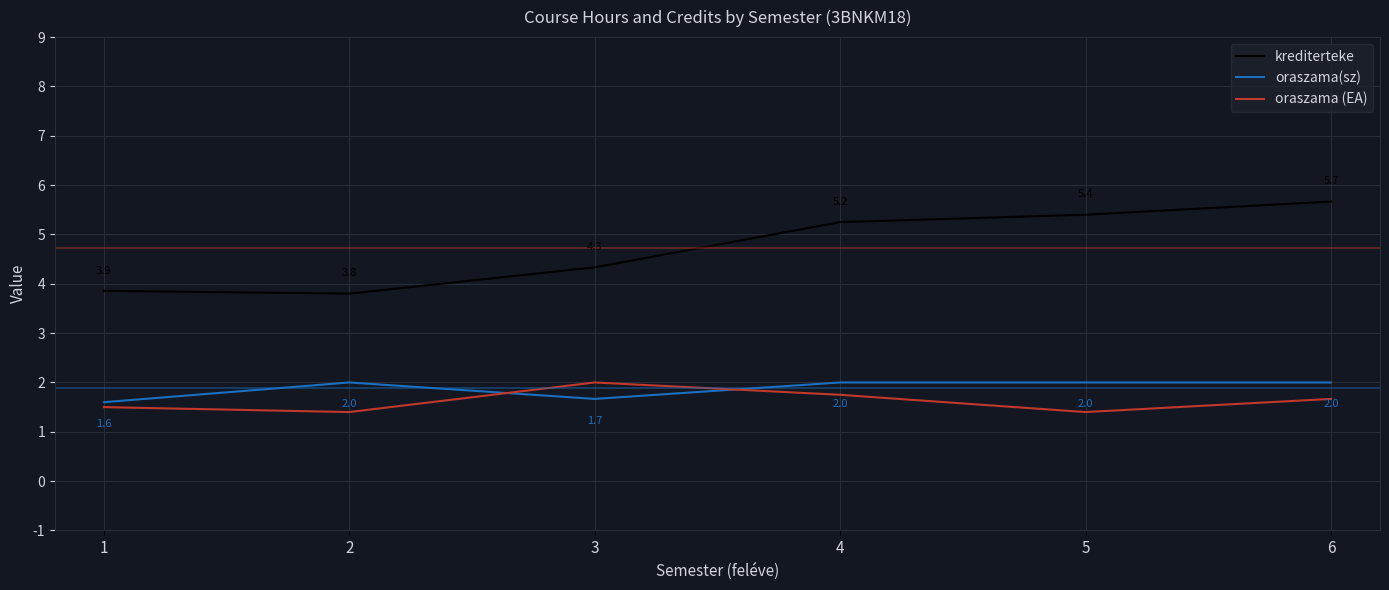

Is this an area chart (filled region under the line)?

No